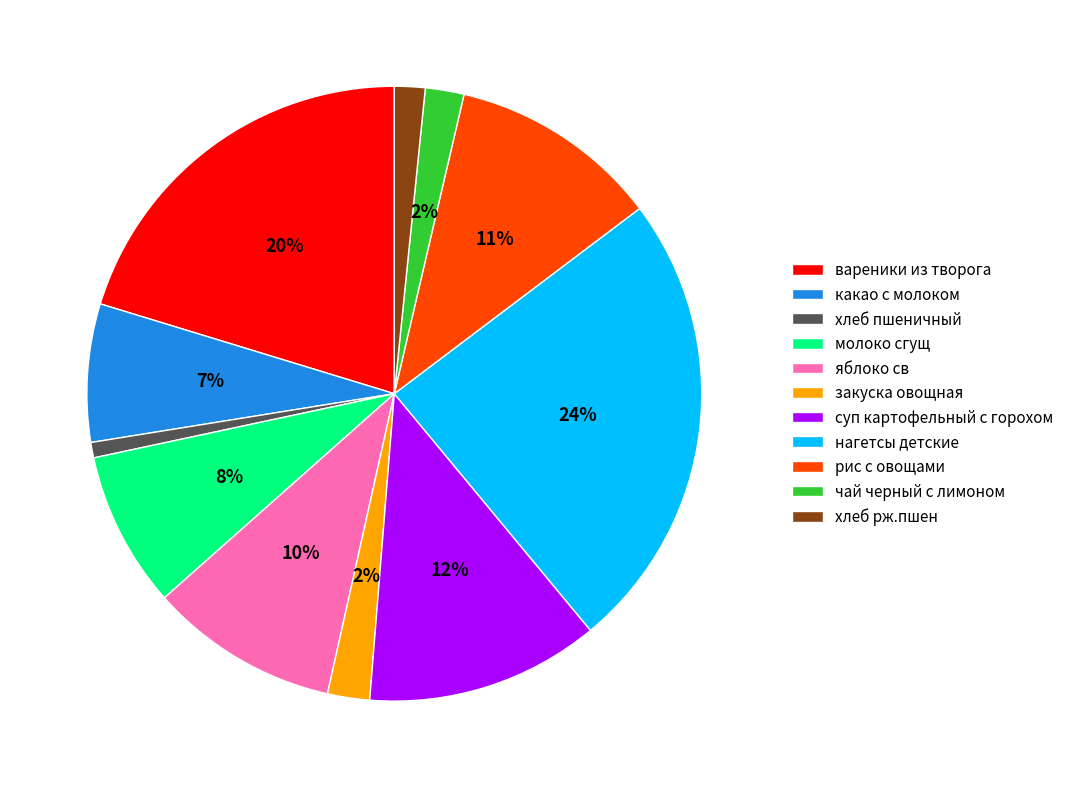

Is чай черный с лимоном the majority of the pie?

No